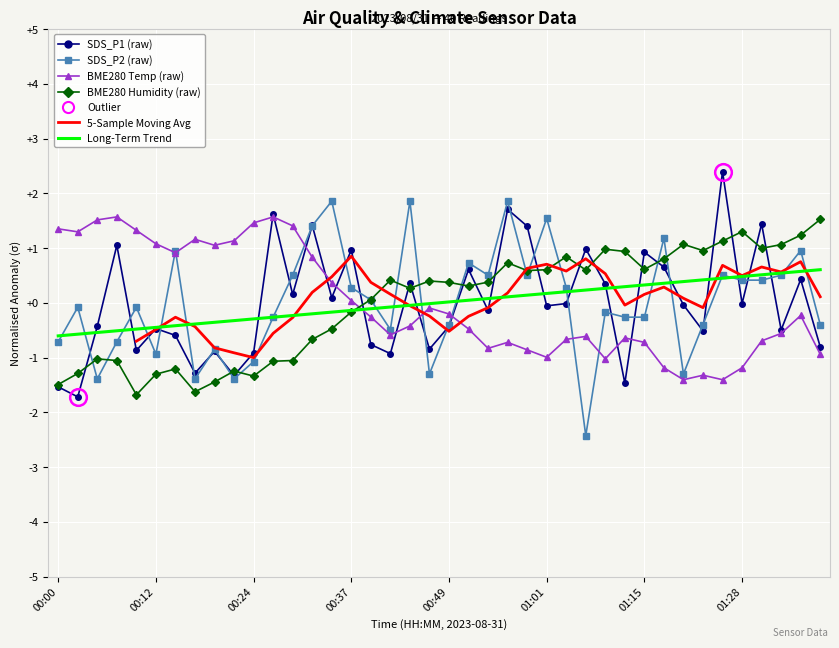

At how many categories does at least one series exceed -2?

40